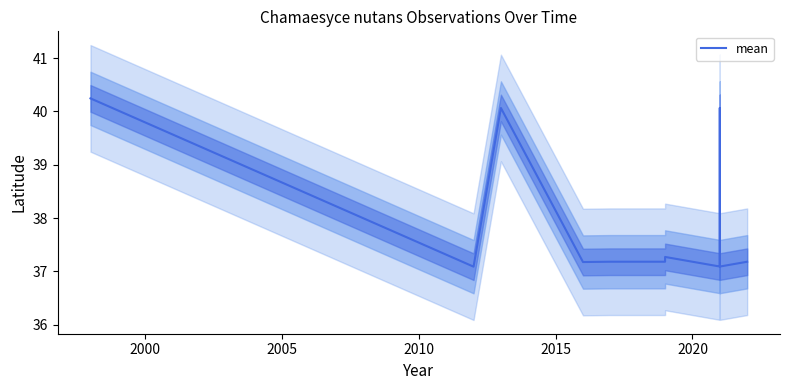

What is the average value?

37.9